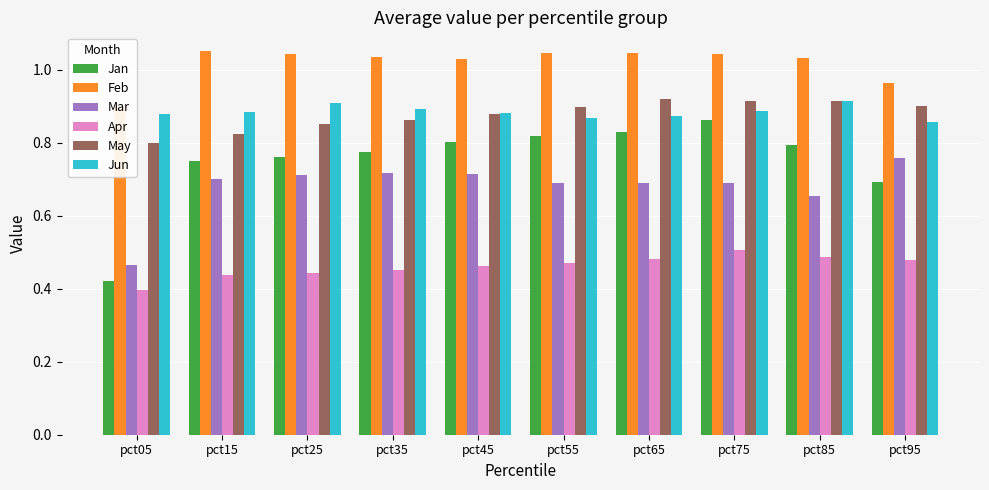

Reading right to left, list all the values displayed in this chart.

Jan: pct95=0.7	pct85=0.8	pct75=0.9	pct65=0.8	pct55=0.8	pct45=0.8	pct35=0.8	pct25=0.8	pct15=0.7	pct05=0.4
Feb: pct95=1.0	pct85=1.0	pct75=1.0	pct65=1.0	pct55=1.0	pct45=1.0	pct35=1.0	pct25=1.0	pct15=1.0	pct05=0.9
Mar: pct95=0.8	pct85=0.7	pct75=0.7	pct65=0.7	pct55=0.7	pct45=0.7	pct35=0.7	pct25=0.7	pct15=0.7	pct05=0.5
Apr: pct95=0.5	pct85=0.5	pct75=0.5	pct65=0.5	pct55=0.5	pct45=0.5	pct35=0.5	pct25=0.4	pct15=0.4	pct05=0.4
May: pct95=0.9	pct85=0.9	pct75=0.9	pct65=0.9	pct55=0.9	pct45=0.9	pct35=0.9	pct25=0.9	pct15=0.8	pct05=0.8
Jun: pct95=0.9	pct85=0.9	pct75=0.9	pct65=0.9	pct55=0.9	pct45=0.9	pct35=0.9	pct25=0.9	pct15=0.9	pct05=0.9